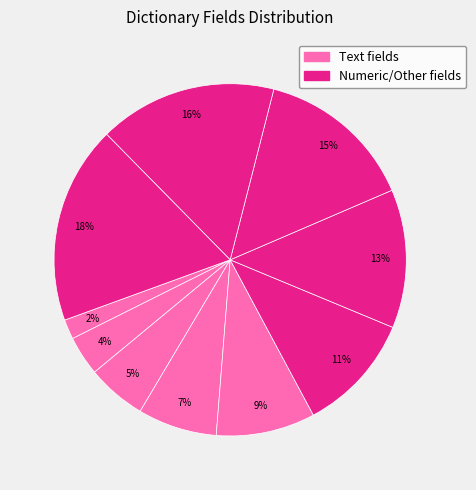

How many segments does this pie chart have?

10